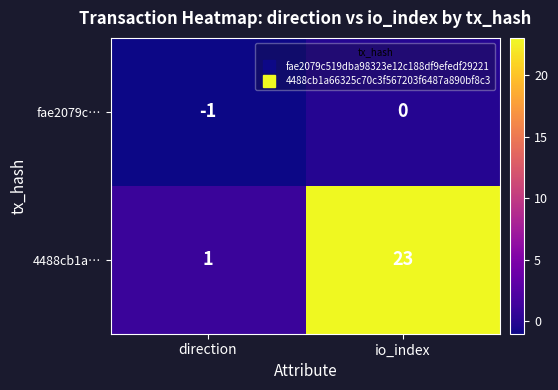

Reading left to right, extract all data points from this chart.

fae2079c…: direction=-1	io_index=0
4488cb1a…: direction=1	io_index=23